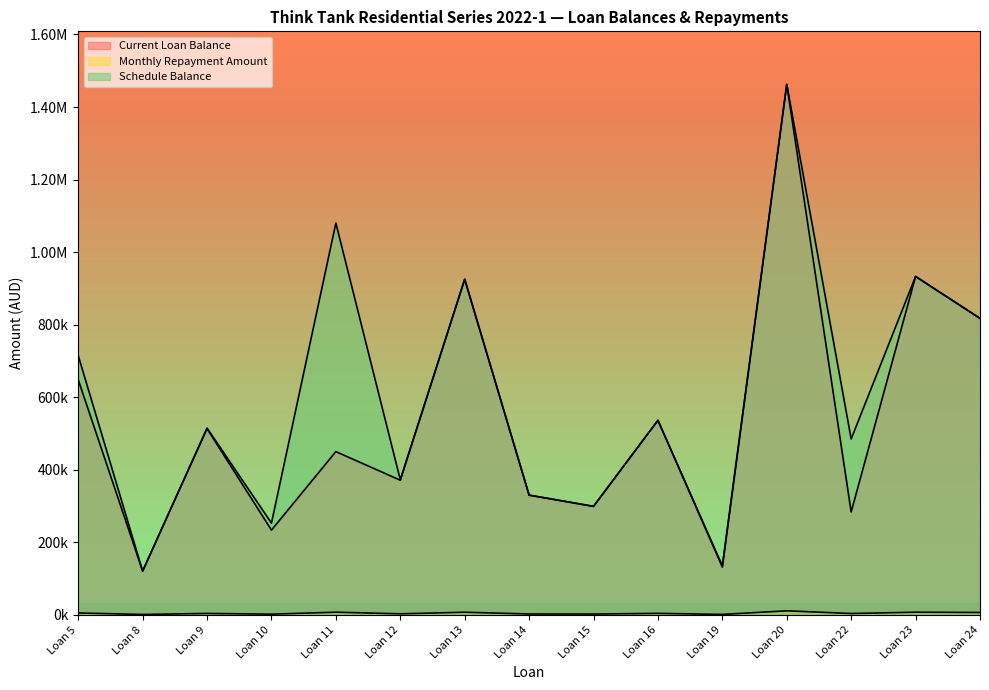

What is the average value of the Monthly Repayment Amount series?

4479.1